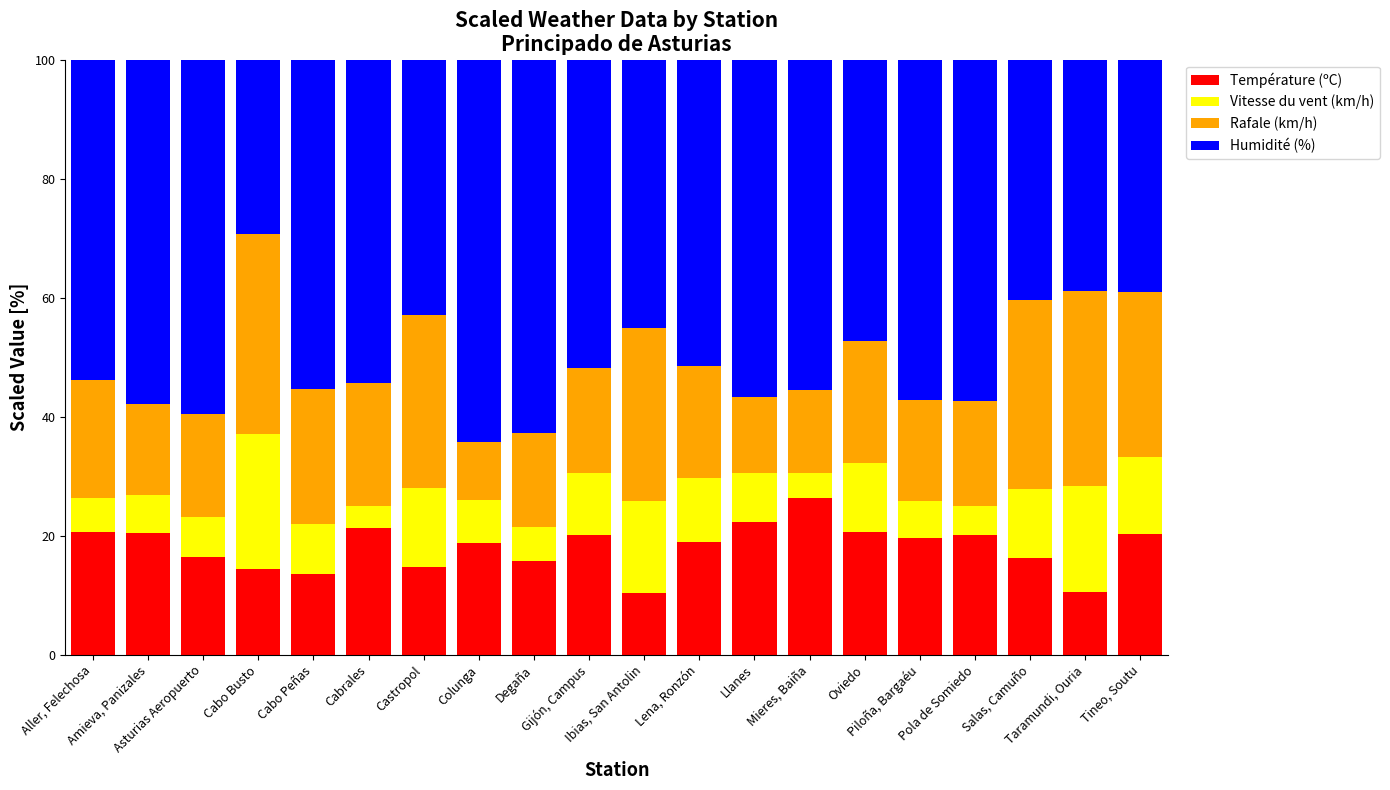

What is the difference between the maximum and minimum values in the Température (ºC) series?

15.8